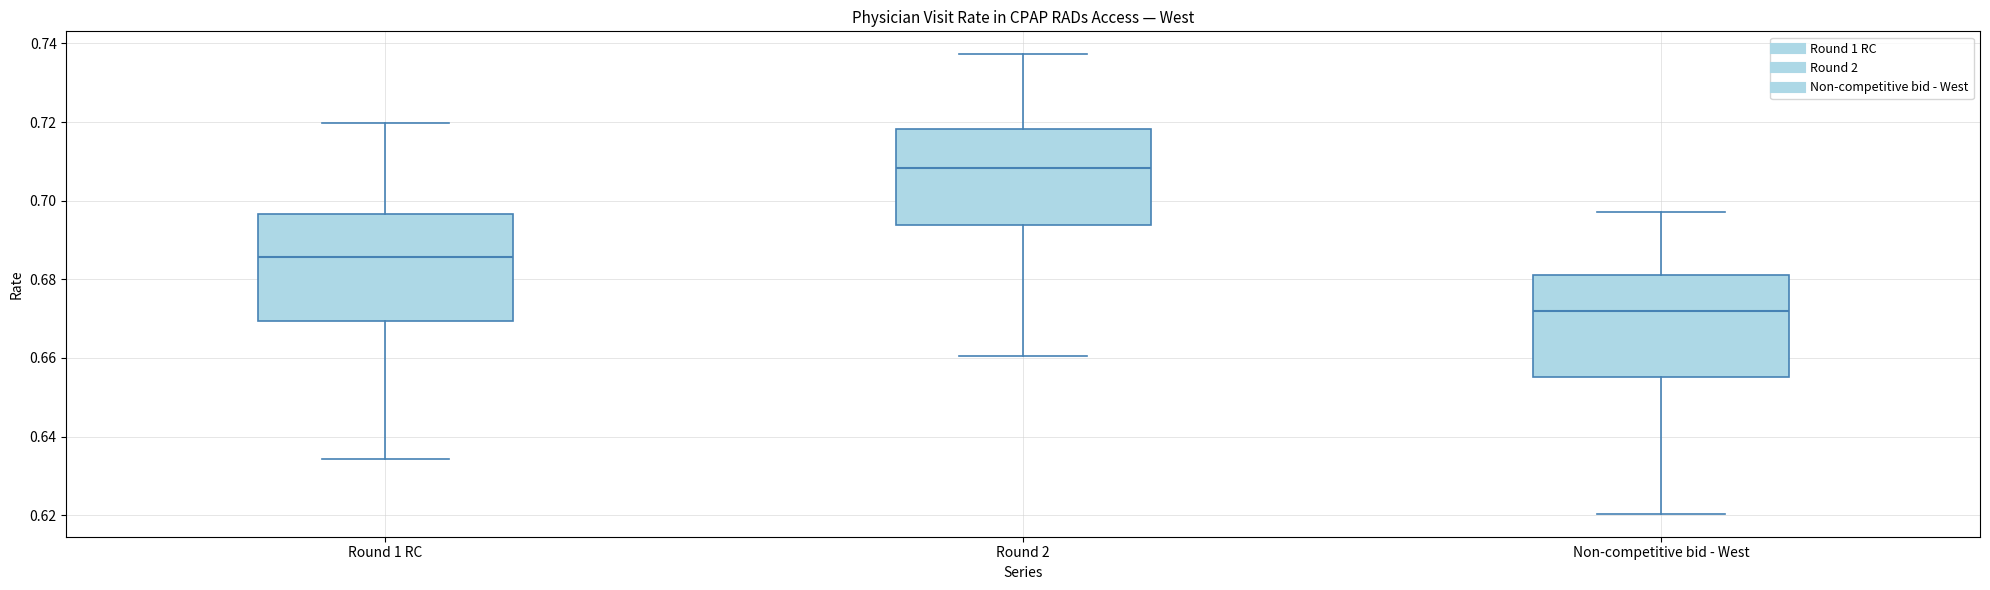

Reading left to right, read every box against the y-axis: the position of its median line, the range the box covers, and the ends of its whiskers. The values are not printed on the chart, so give them approximately, as read against the axis.

Round 1 RC: median 0.686, box 0.670 to 0.696, whiskers 0.634 to 0.720
Round 2: median 0.708, box 0.694 to 0.718, whiskers 0.660 to 0.738
Non-competitive bid - West: median 0.672, box 0.656 to 0.682, whiskers 0.620 to 0.698